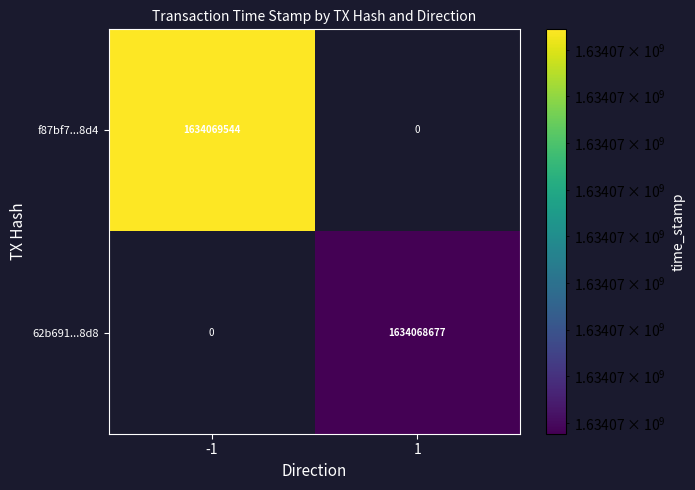

List the series in order of their peak value, lowest first.

62b691ff1aa3f9bdf3634890da48b23ef30add8, f87bf7201520ffec70ea000eec7df880df3a8d4